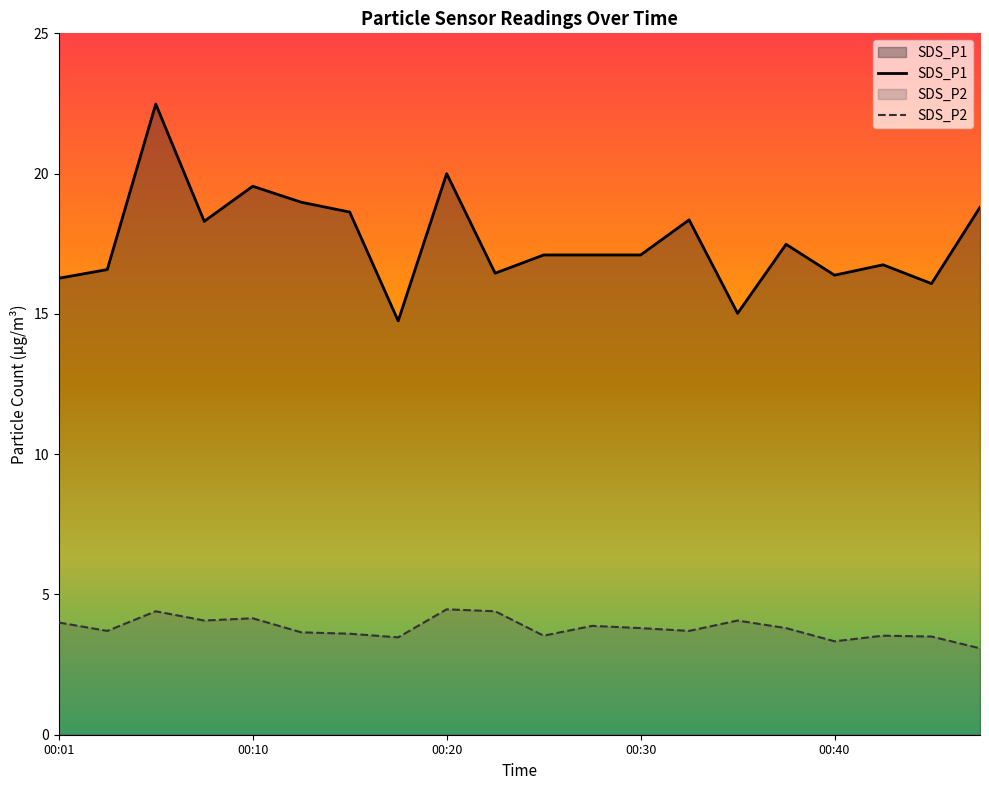

Count the number of categories in the chart.

20